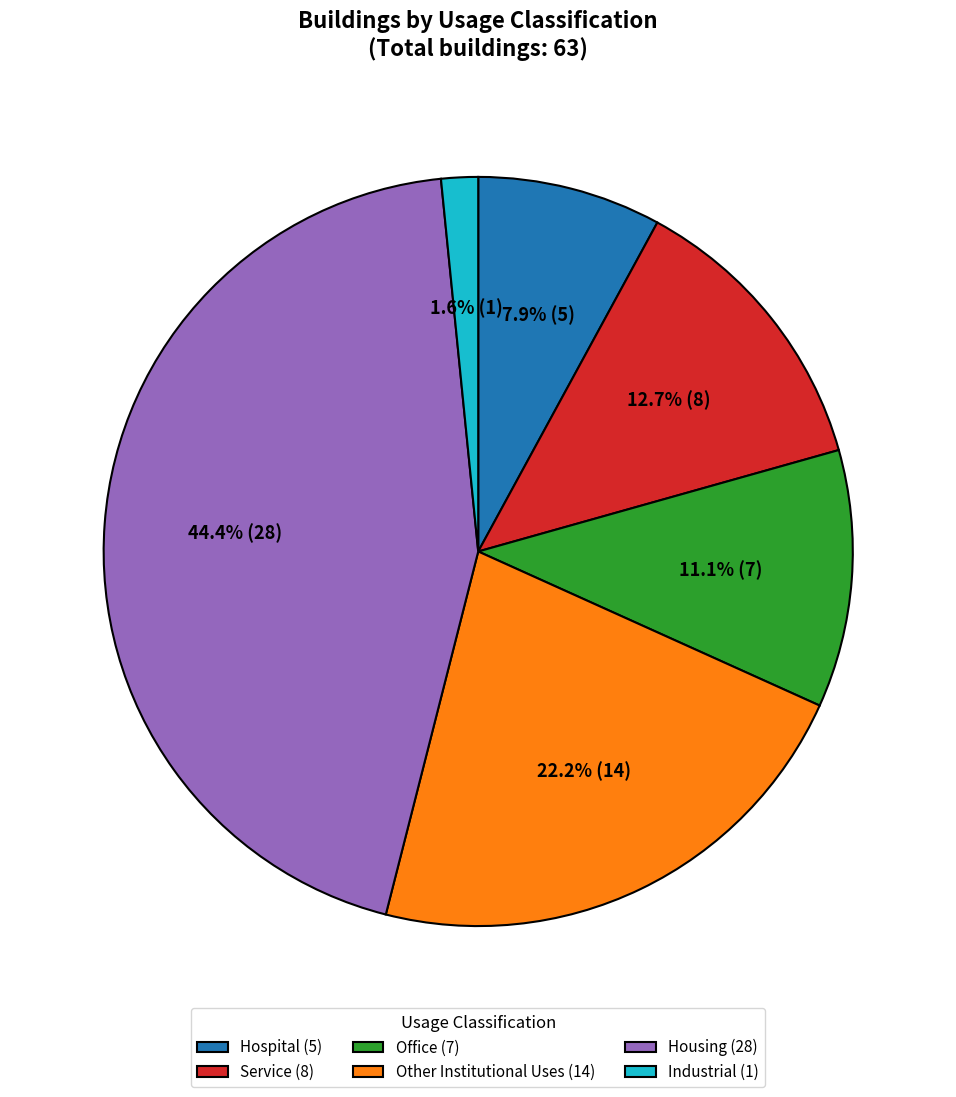

What portion of the pie excludes Service?

87.3%